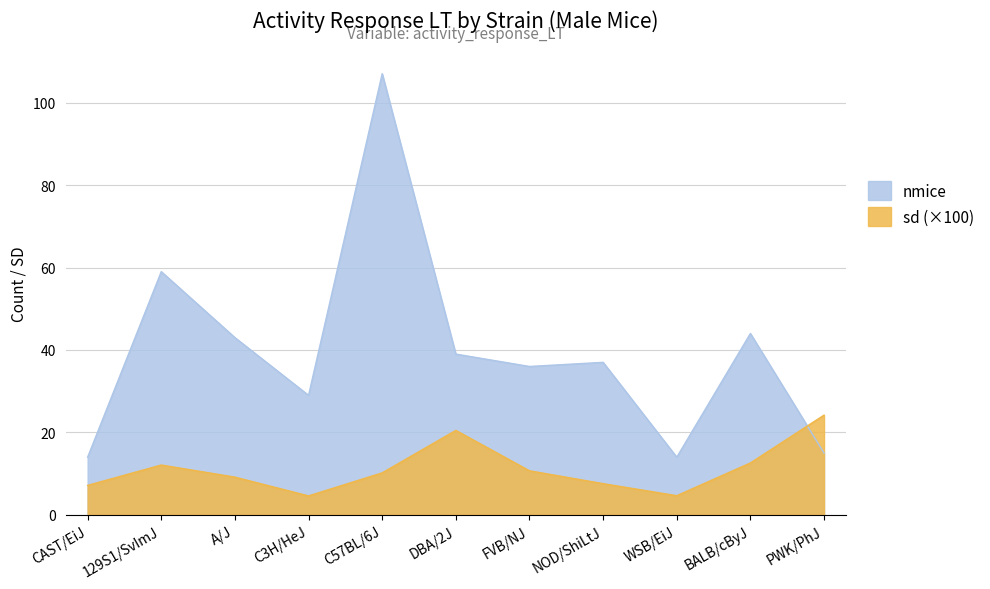

At which label does nmice first exceed 37?

129S1/SvImJ